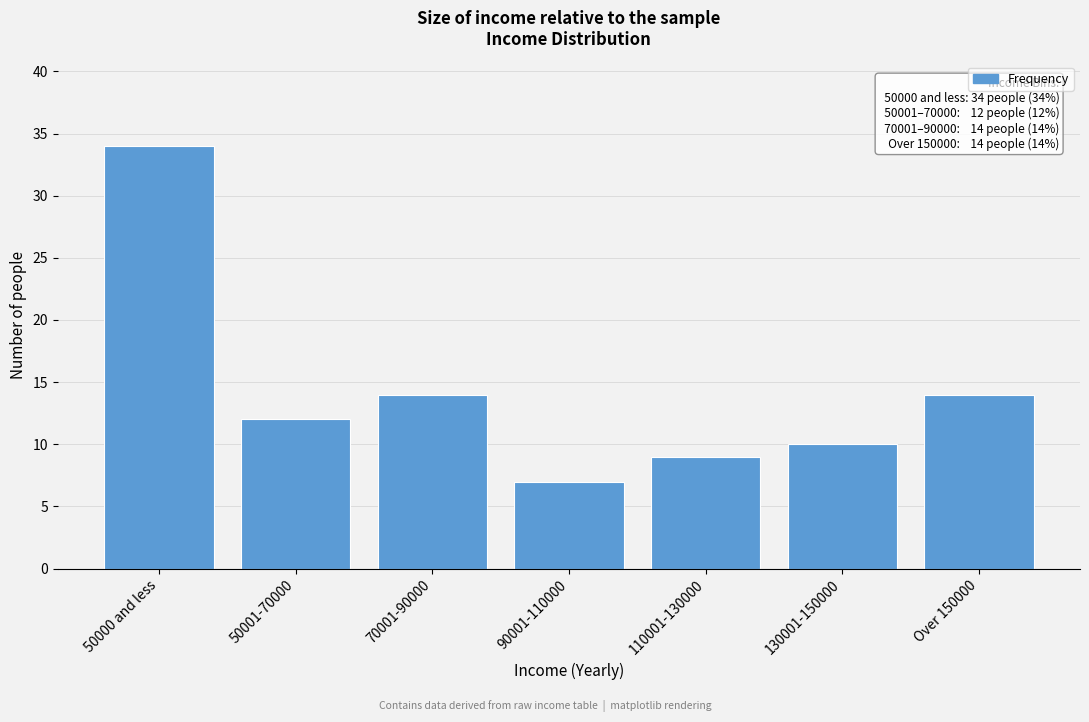

Reading right to left, what are all the values shown in this chart?

Over 150000=14	130001-150000=10	110001-130000=9	90001-110000=7	70001-90000=14	50001-70000=12	50000 and less=34